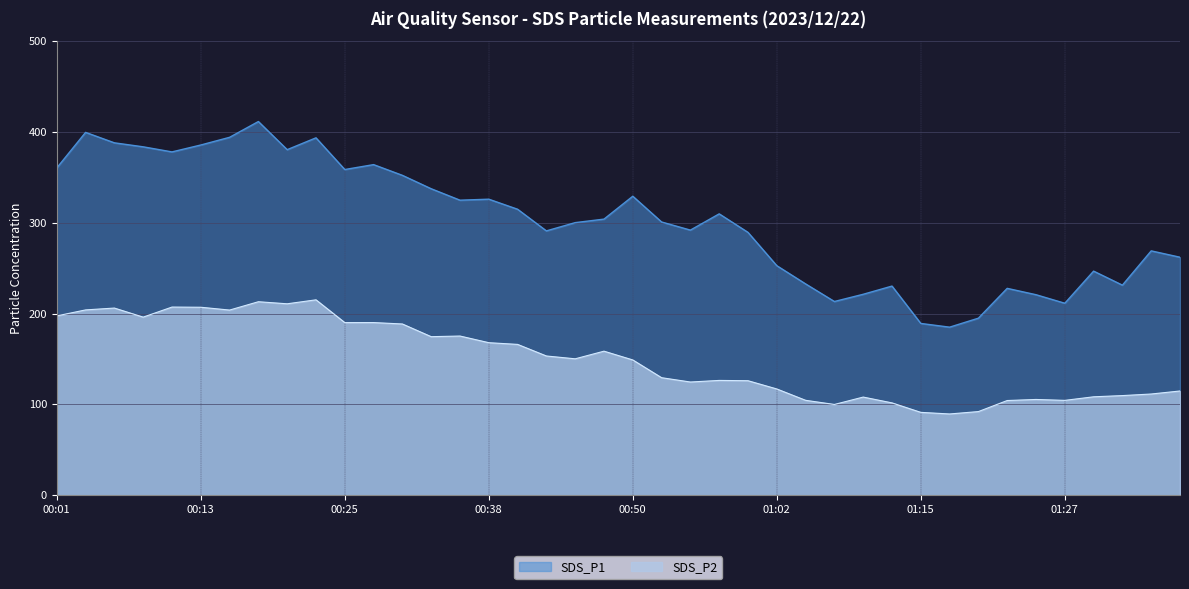

How many distinct data groups are displayed?

2